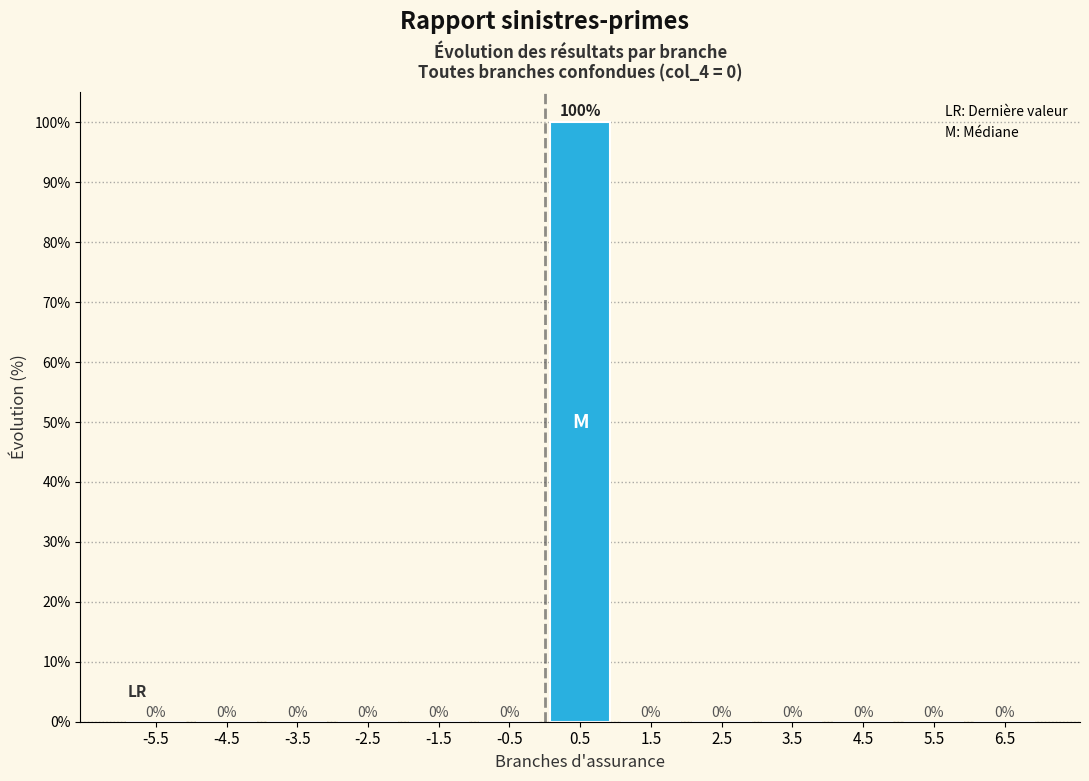

Reading left to right, transcribe this chart: for each bar, give the range it covers on the x-axis and its height.

-6 to -5: 0
-5 to -4: 0
-4 to -3: 0
-3 to -2: 0
-2 to -1: 0
-1 to 0: 0
0 to 1: 100
1 to 2: 0
2 to 3: 0
3 to 4: 0
4 to 5: 0
5 to 6: 0
6 to 7: 0